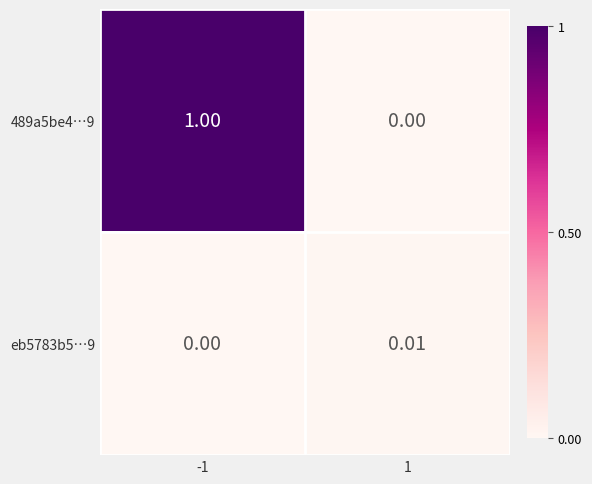

Is the value of 489a5be4…9 at -1 greater than the value of eb5783b5…9 at 1?

Yes